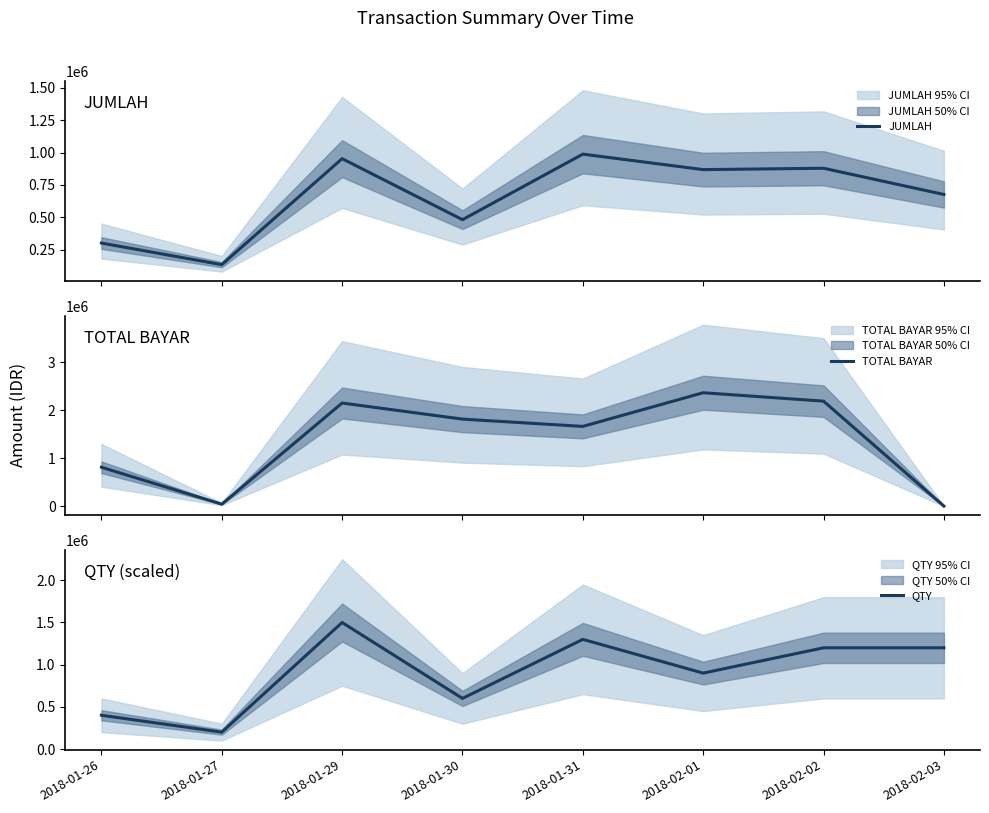

What are all the series names shown in the legend?

JUMLAH, TOTAL BAYAR, QTY